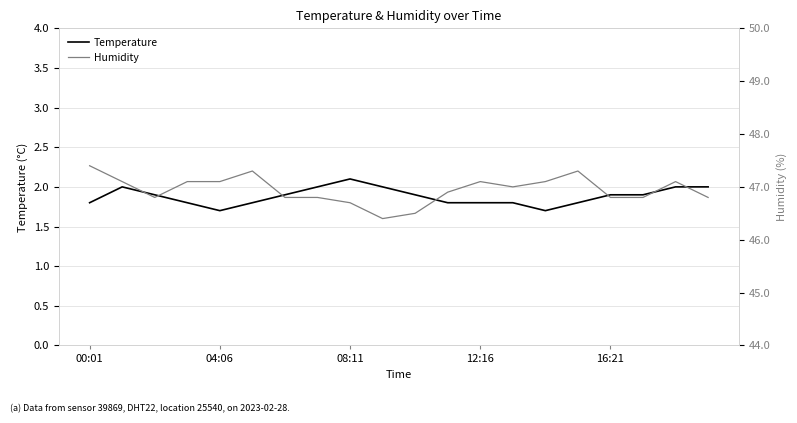

At which category does the chart reach its peak across all series?

00:01